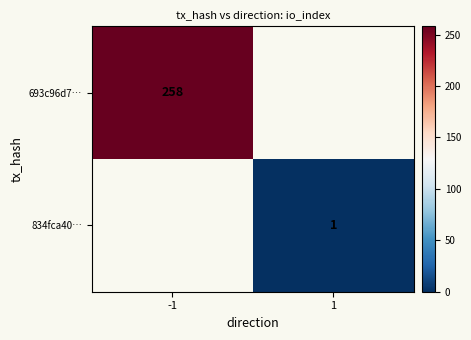

What is the spread (max minus min) of values at -1?

258